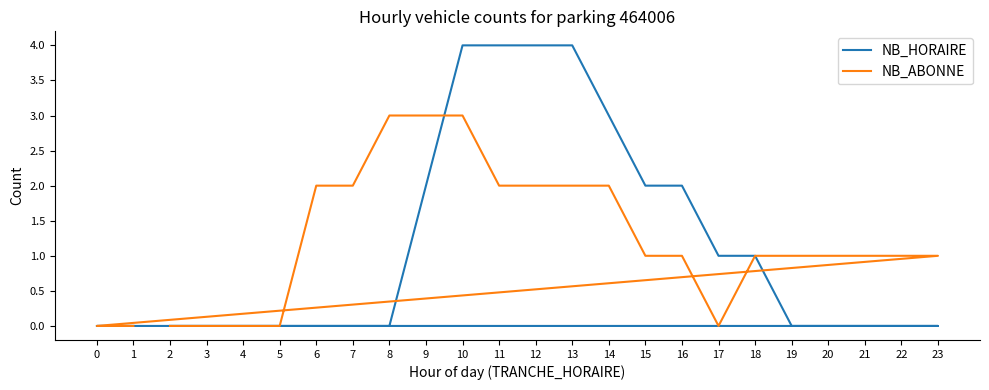

What is the difference between the second highest and second lowest values in the NB_HORAIRE series?

4